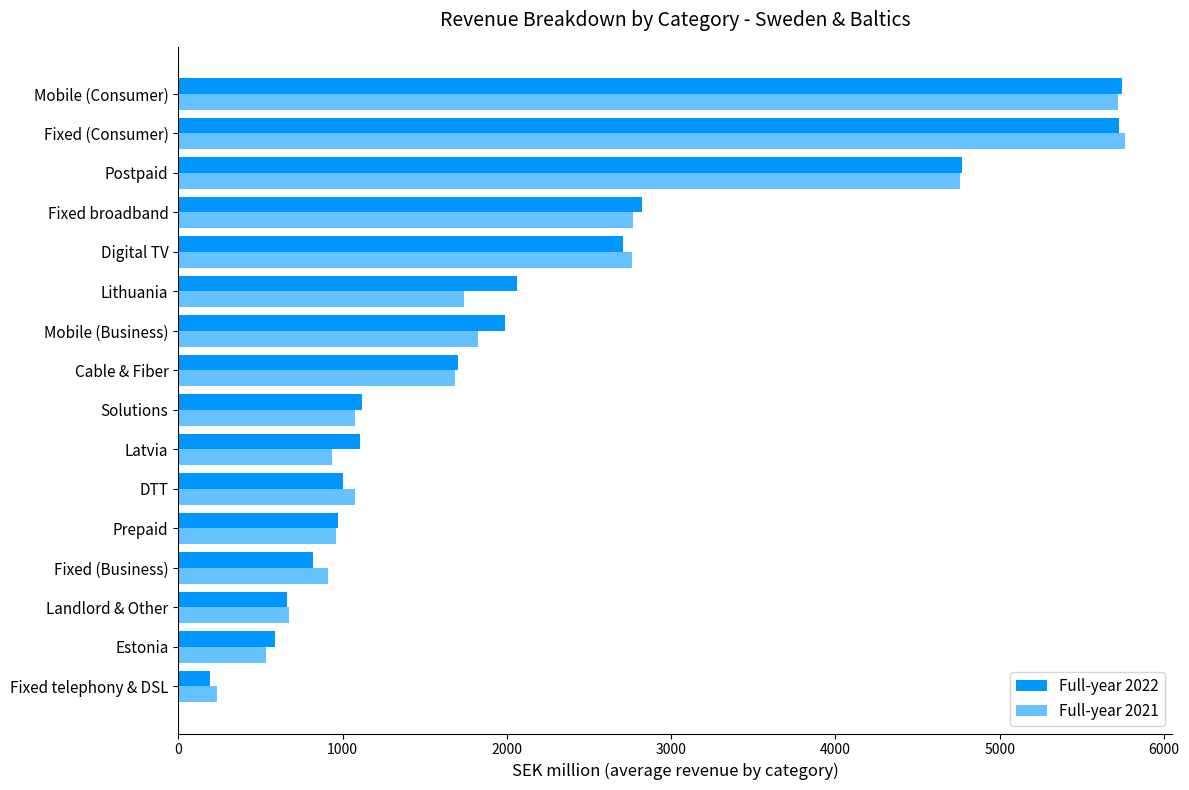

Which series has the largest range (max minus min)?

Full-year 2022